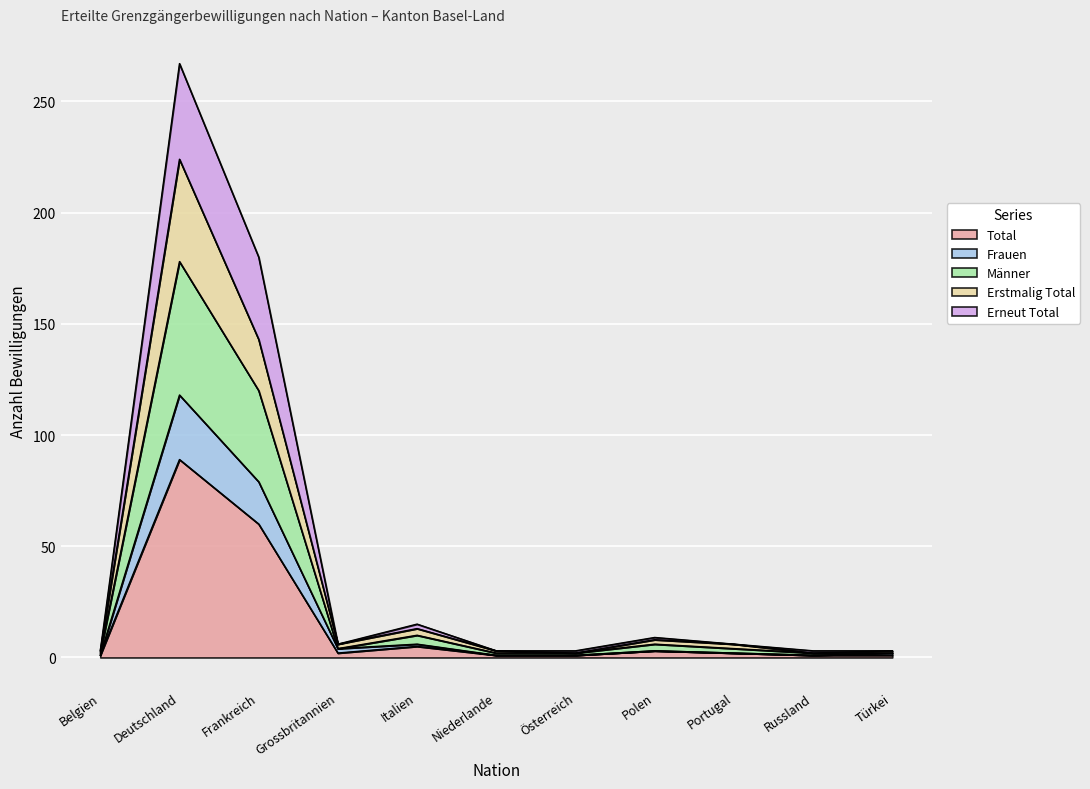

At which label does Total reach its peak?

Deutschland